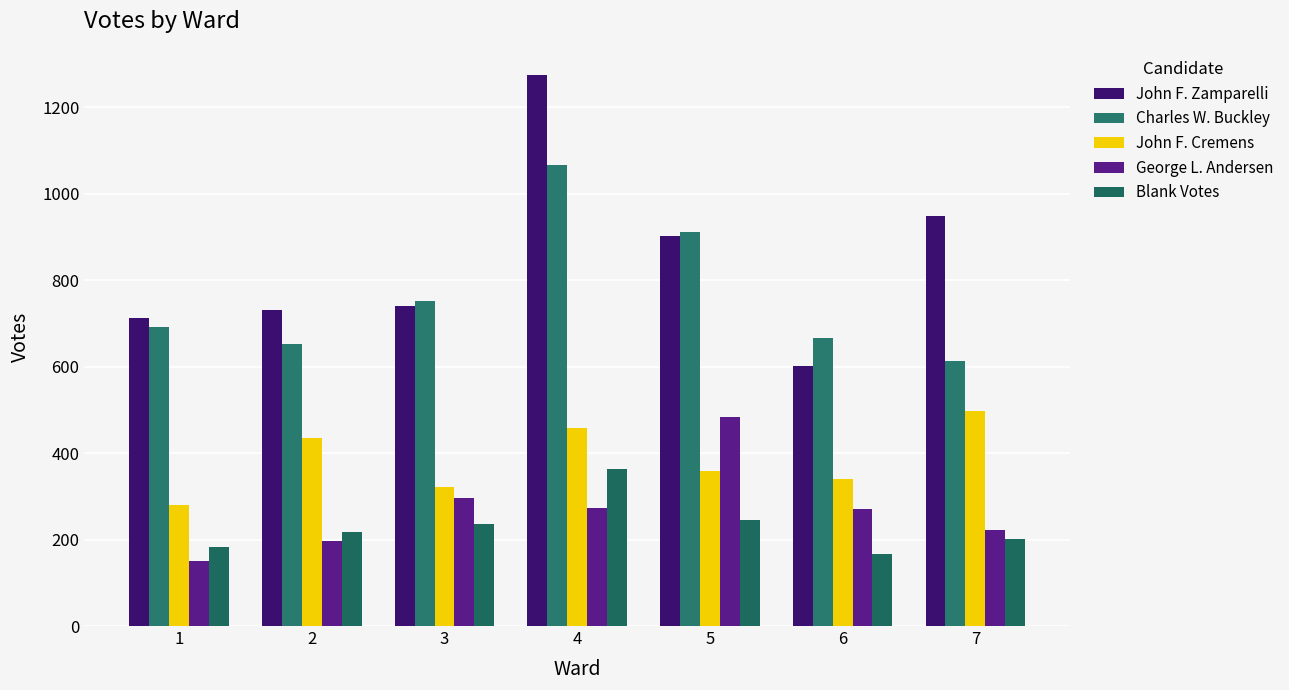

Reading left to right, extract all data points from this chart.

John F. Zamparelli: 1=712	2=730	3=740	4=1274	5=902	6=601	7=948
Charles W. Buckley: 1=691	2=651	3=751	4=1067	5=910	6=667	7=612
John F. Cremens: 1=280	2=434	3=322	4=457	5=358	6=341	7=498
George L. Andersen: 1=150	2=197	3=297	4=273	5=483	6=271	7=221
Blank Votes: 1=183	2=217	3=236	4=362	5=244	6=167	7=201